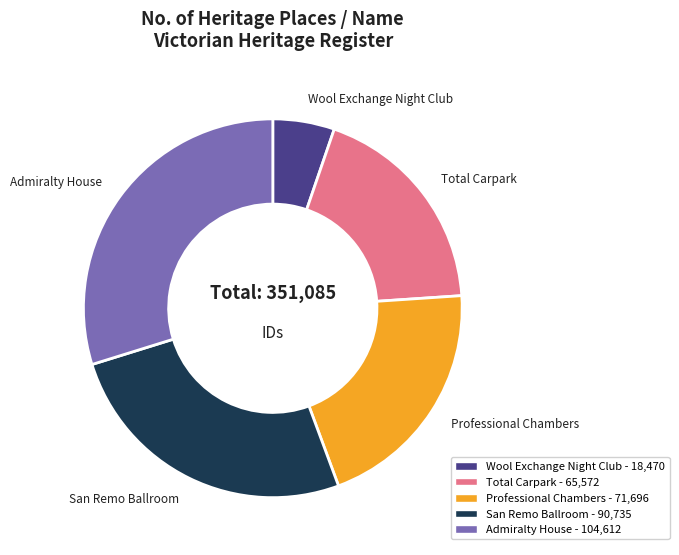

What is the ratio of the value at Professional Chambers to the value at Admiralty House?

0.7